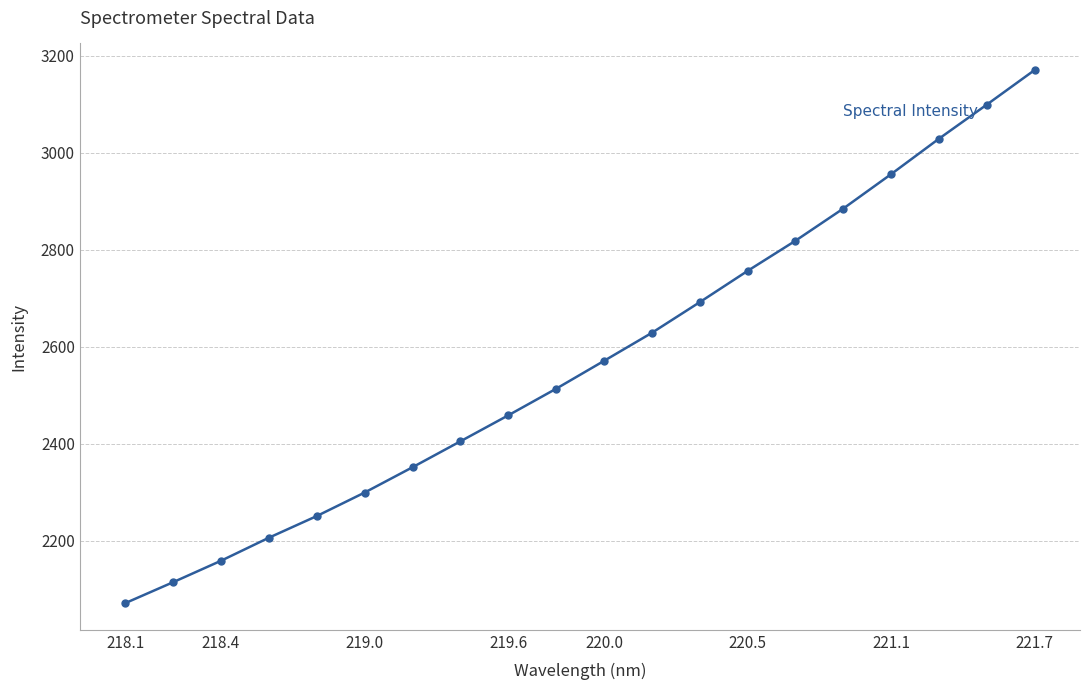

What is the difference between the maximum and minimum values?

1099.0